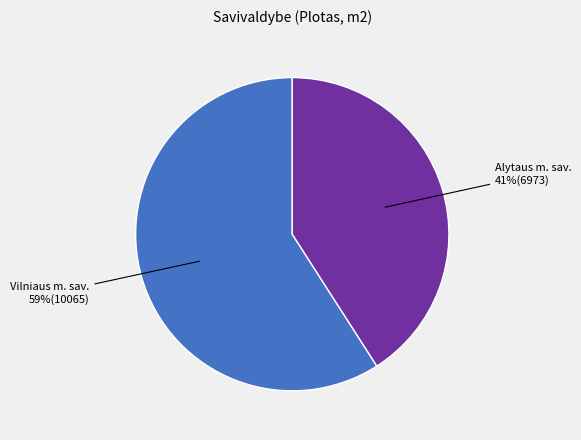

To the nearest percent, what is the combined percentage of Vilniaus m. sav. and Alytaus m. sav.?

100%